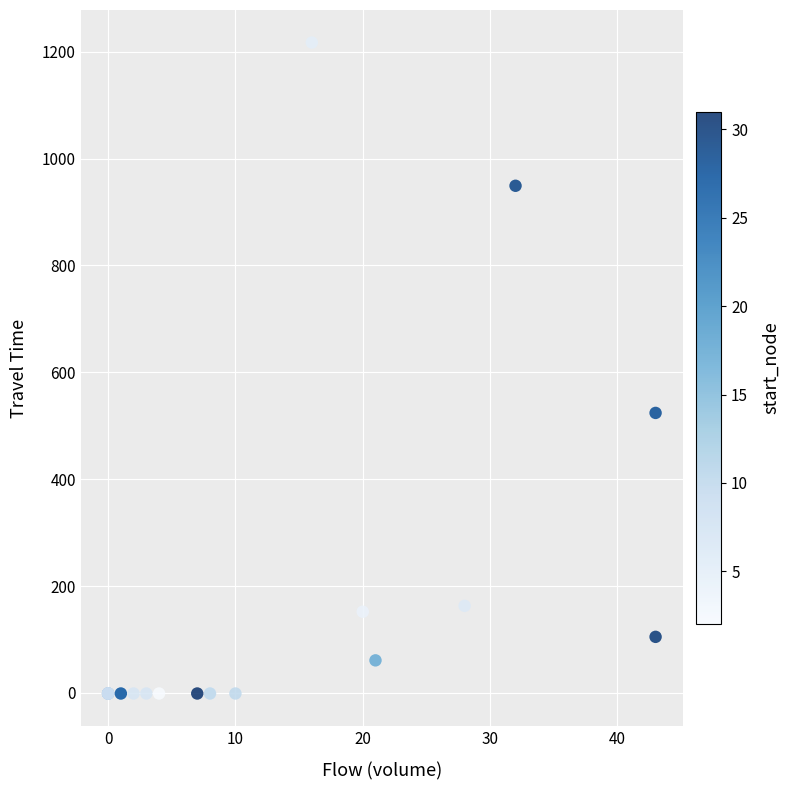

What Y value in the scatter plot is closest to 608?

524